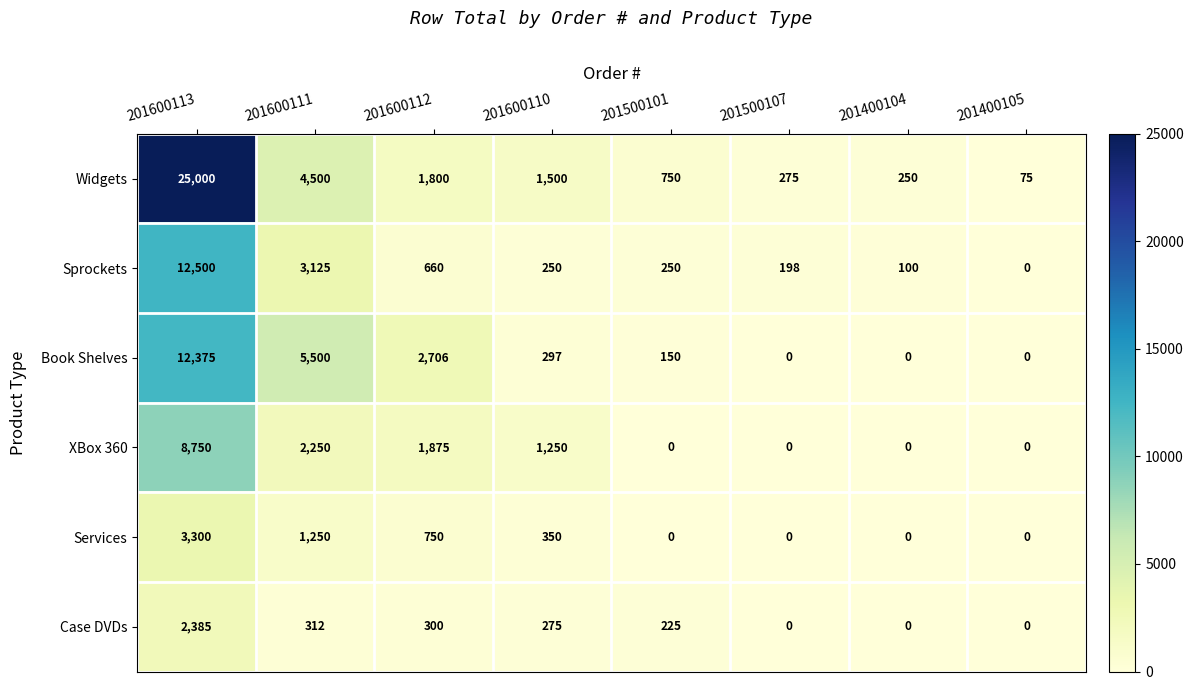

How many values in the Case DVDs series are below 275?

4